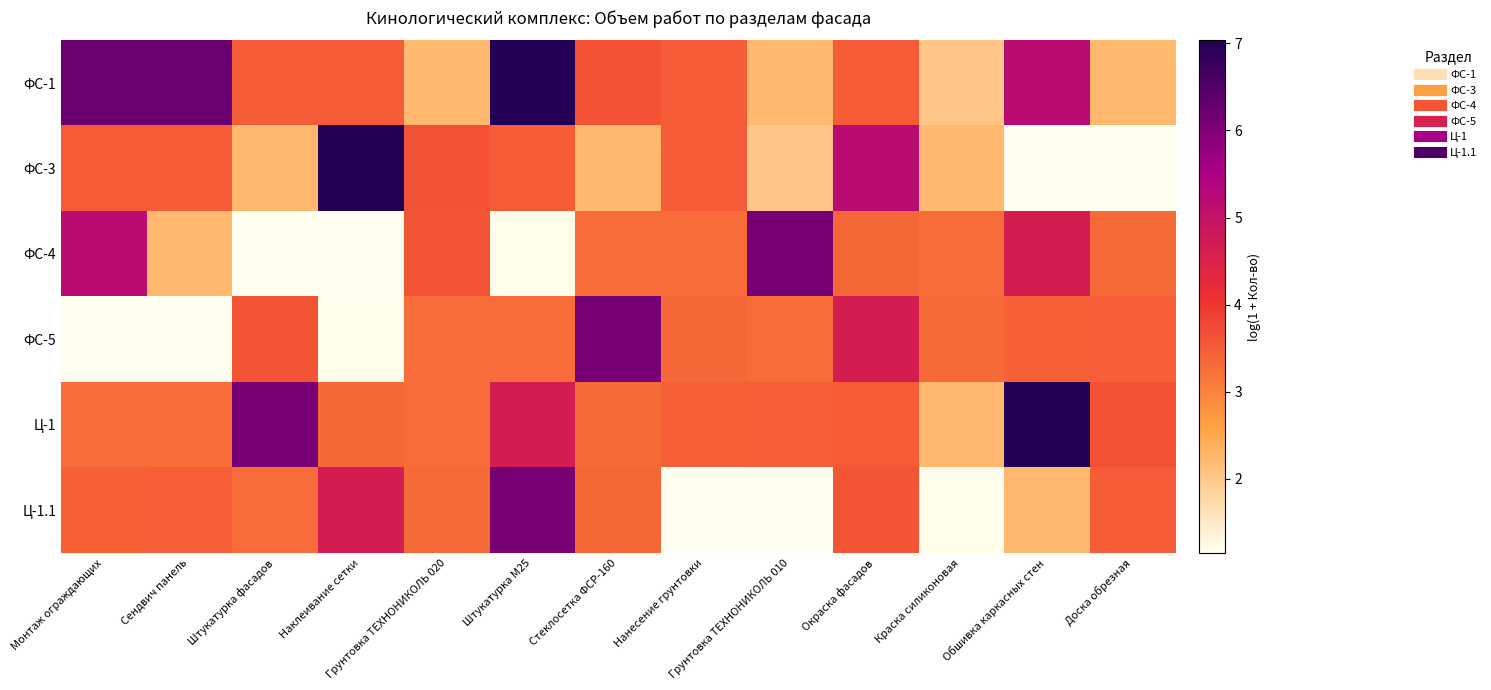

Which series has the largest total across all categories?

ФС-1